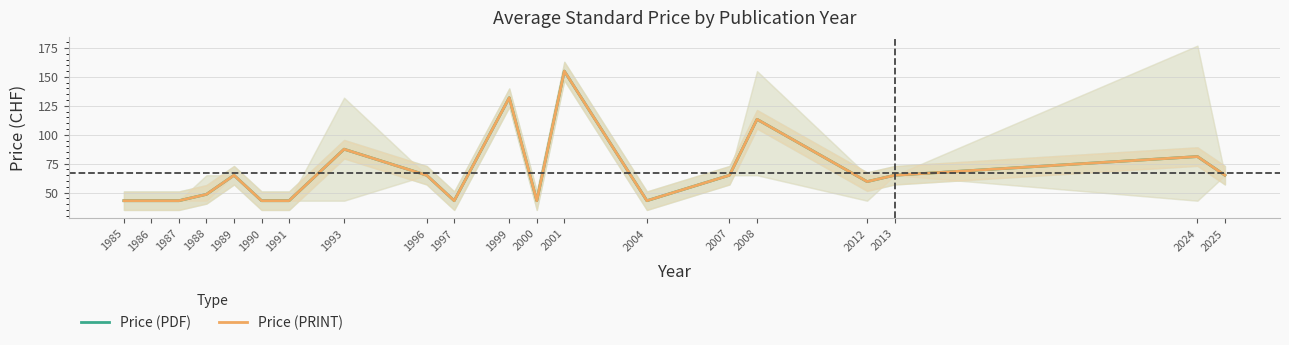

Rank the categories by Price (PRINT) value from lowest to highest.

1985, 1986, 1987, 1990, 1991, 1997, 2000, 2004, 1988, 2012, 1989, 1996, 2007, 2013, 2025, 2024, 1993, 2008, 1999, 2001